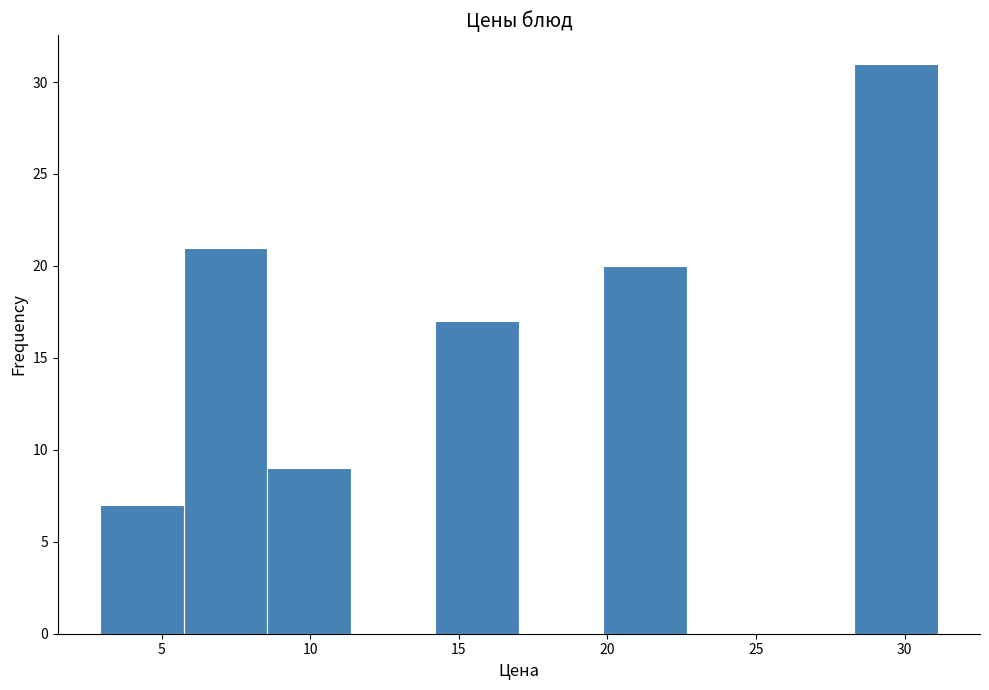

Reading left to right, transcribe this chart: for each bar, give the range it covers on the x-axis and its height. Neither the bar edges nor the heights are printed on the chart, so give them approximately, as read against the axes.

3.0 to 5.5: 7
5.5 to 8.5: 21
8.5 to 11.5: 9
11.5 to 14.0: 0
14.0 to 17.0: 17
17.0 to 20.0: 0
20.0 to 22.5: 20
22.5 to 25.5: 0
25.5 to 28.5: 0
28.5 to 31.0: 31